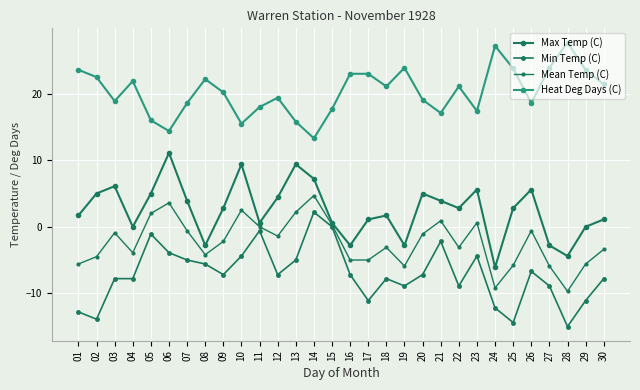

Does the chart have visible grid lines?

Yes